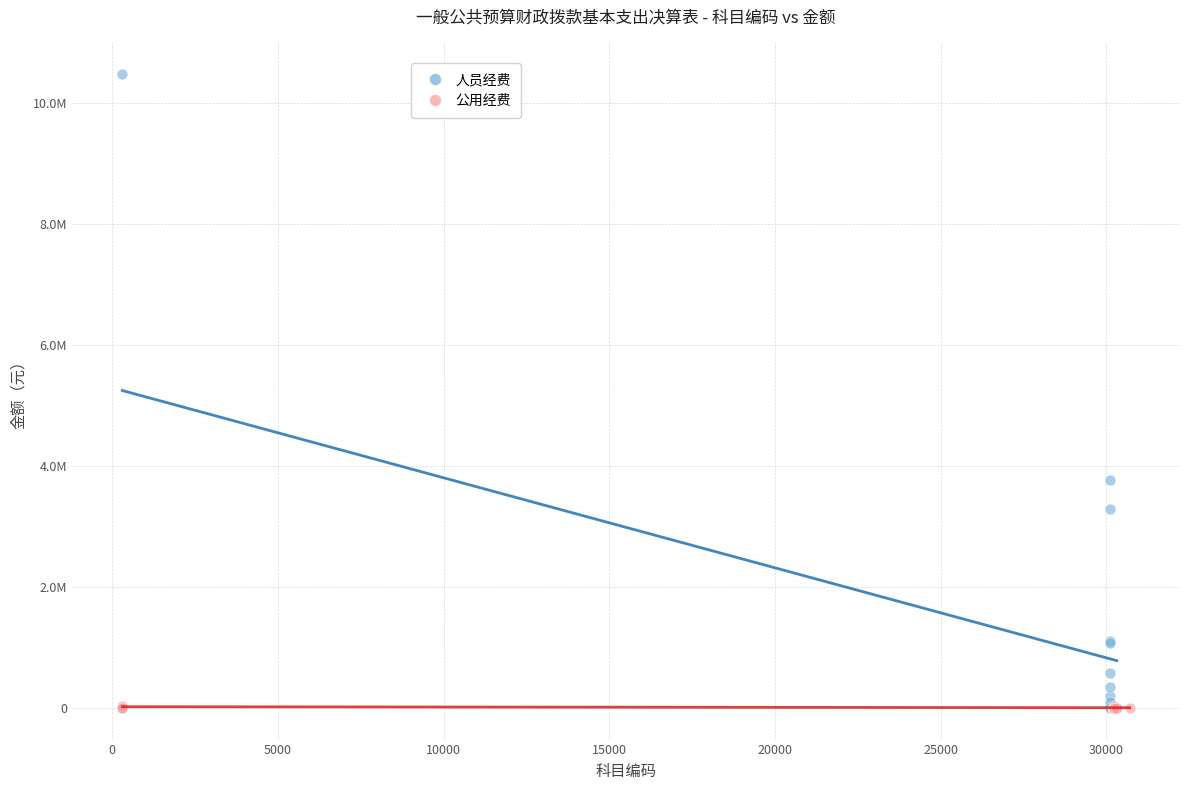

Which series has the largest Y range (max minus min)?

人员经费